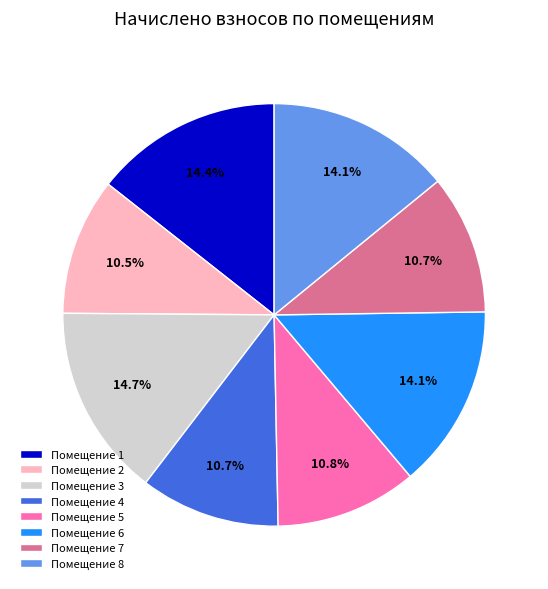

Does Помещение 2 account for over 50% of the chart?

No